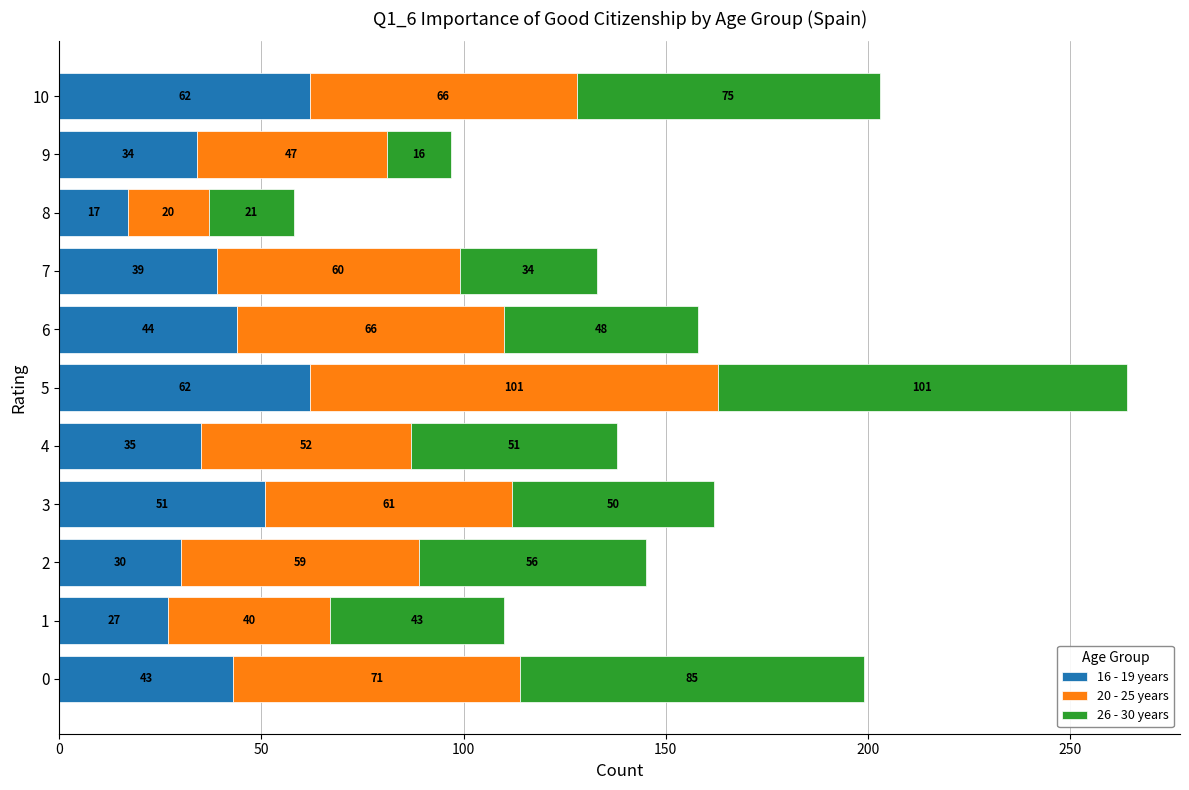

Count the number of categories in the chart.

11